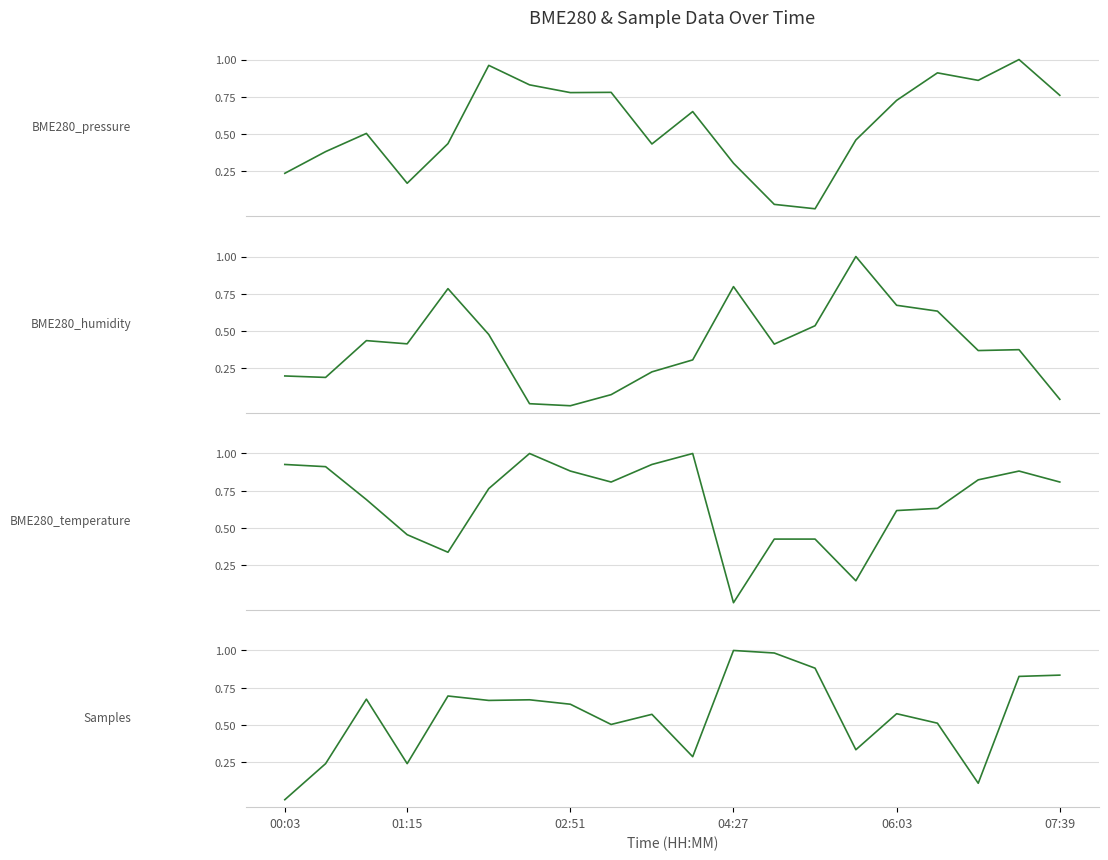

How many series are shown in this chart?

4